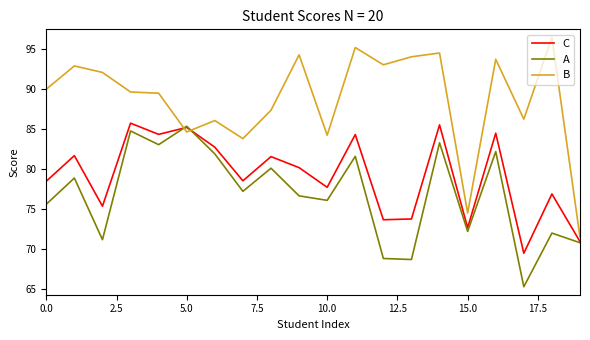

Which series has the largest range (max minus min)?

B